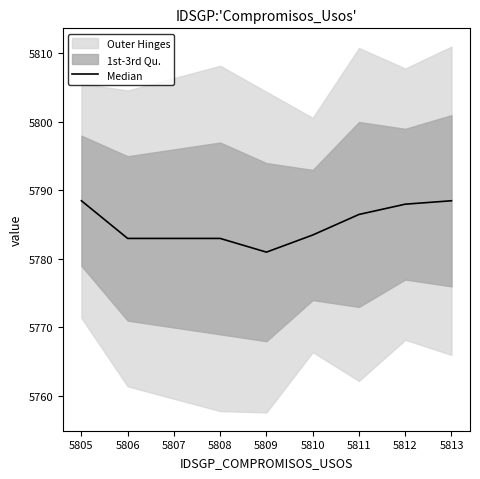

Does the chart display data point markers on the line(s)?

No